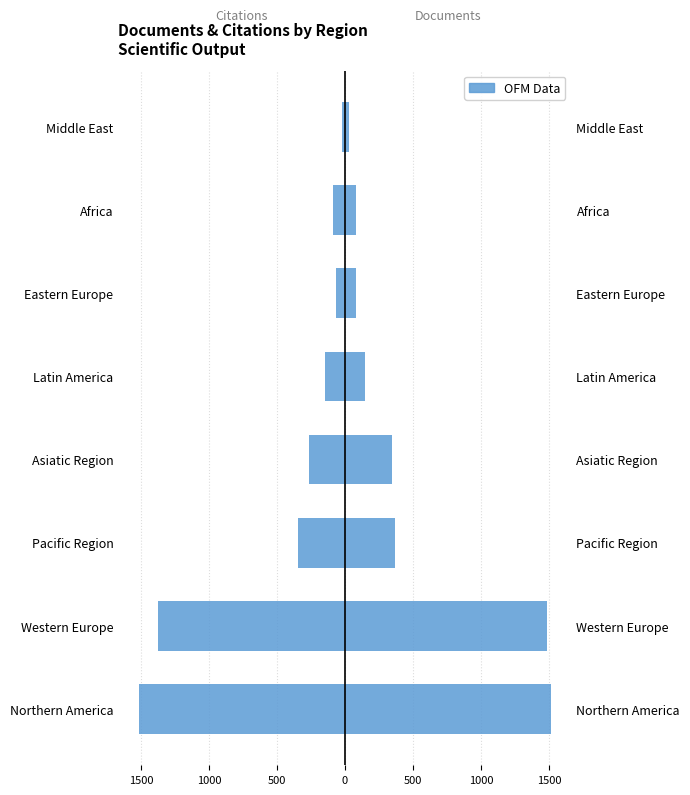

What is the difference between the second highest and second lowest values in the Citations (scaled) series?

1313.2